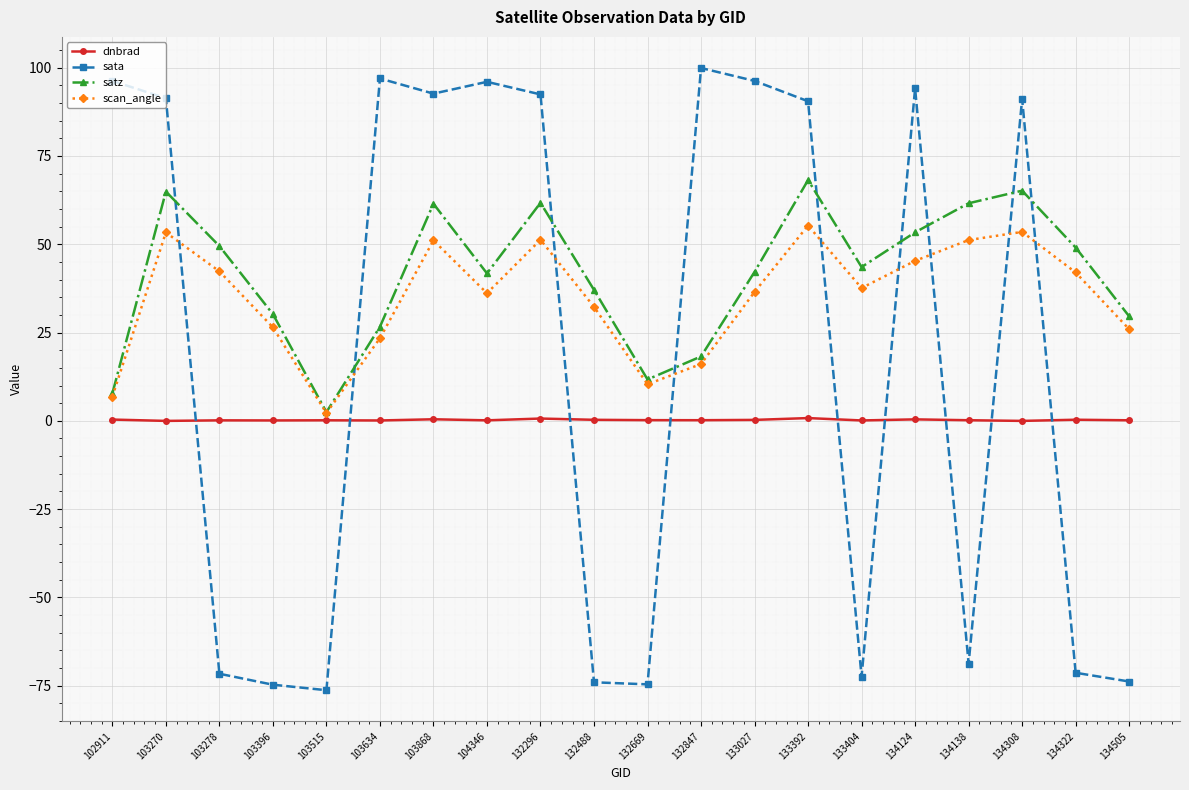

True or false: sata has more than 1 points higher than both neighbors.

True